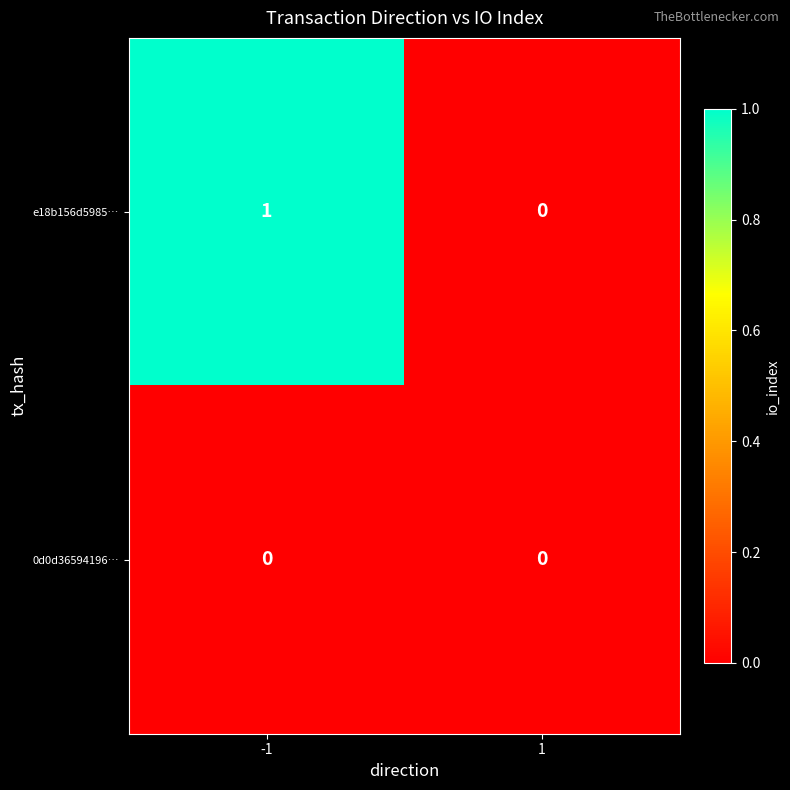

Which series changed the most between -1 and 1?

e18b156d5985…